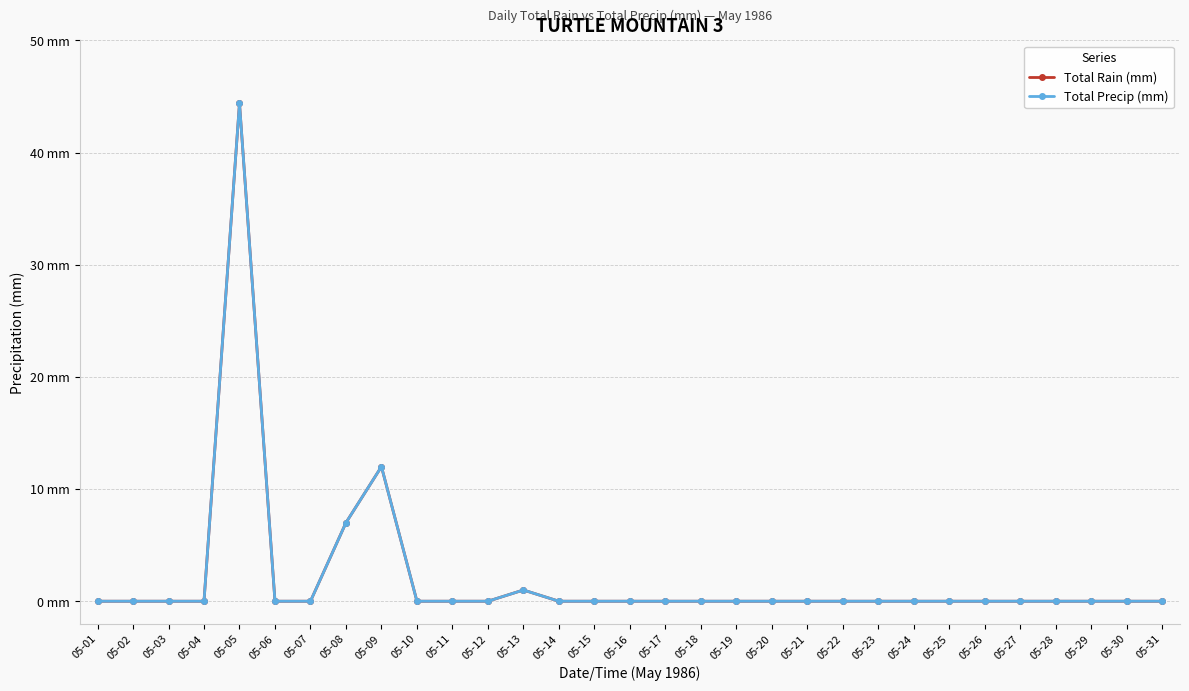

True or false: Total Precip (mm) and Total Rain (mm) cross at least once.

False